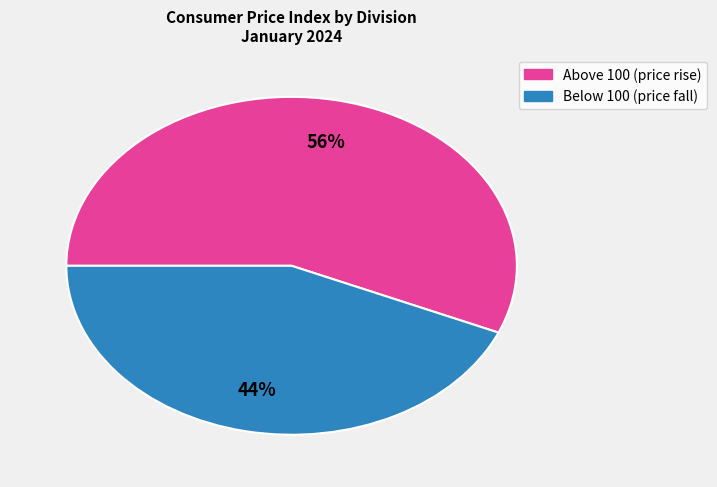

Between Below 100 (price fall) and Above 100 (price rise), which is larger?

Above 100 (price rise)